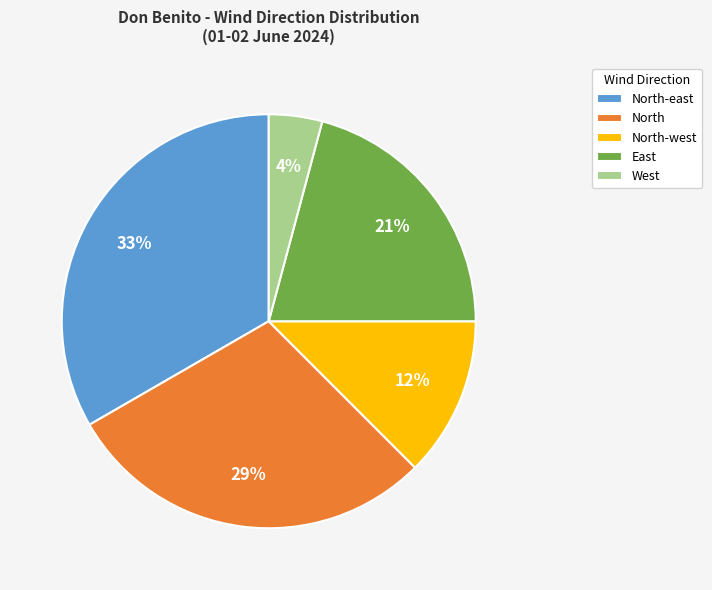

Is the sum of West and North-east greater than half?

No